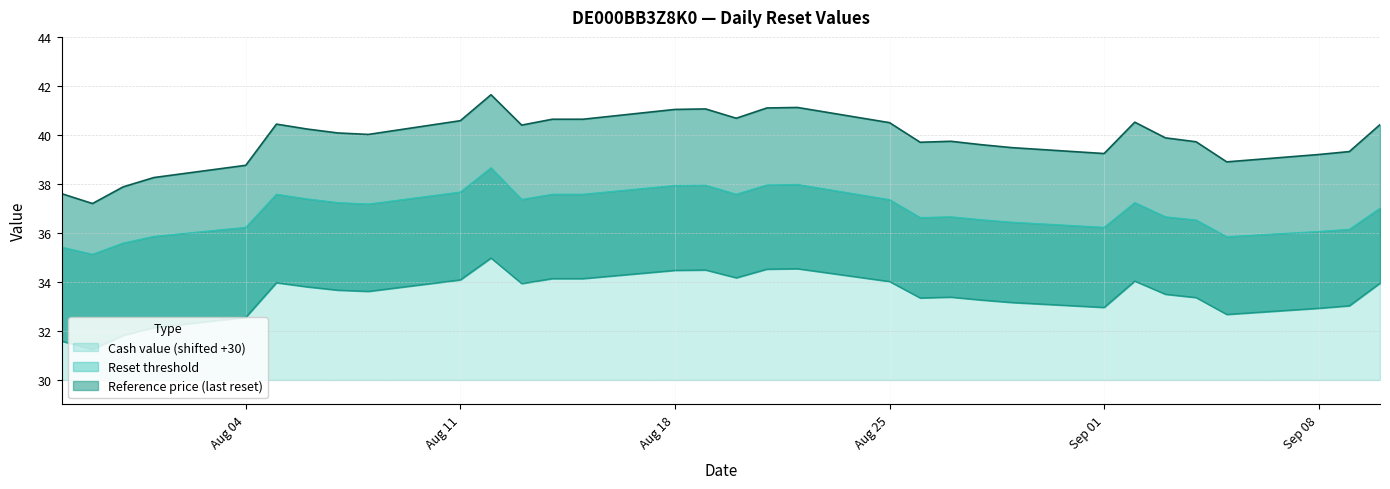

Reading right to left, transcribe all the data shown in this chart.

Reference price (last reset): 40.4	39.3	39.2	38.9	39.7	39.9	40.5	39.2	39.5	39.6	39.7	39.7	40.5	41.1	41.1	40.7	41.1	41.0	40.6	40.6	40.4	41.6	40.6	40.0	40.1	40.2	40.4	38.8	38.3	37.9	37.2	37.6
Reset threshold: 34.0	33.0	32.9	32.7	33.4	33.5	34.0	33.0	33.2	33.3	33.4	33.3	34.0	34.5	34.5	34.2	34.5	34.5	34.1	34.1	33.9	35.0	34.1	33.6	33.7	33.8	34.0	32.6	32.1	31.8	31.2	31.6
Cash value: 37.0	36.1	36.1	35.9	36.5	36.7	37.2	36.2	36.4	36.5	36.7	36.6	37.4	38.0	38.0	37.6	38.0	37.9	37.6	37.6	37.4	38.7	37.7	37.2	37.2	37.4	37.6	36.2	35.9	35.6	35.1	35.4